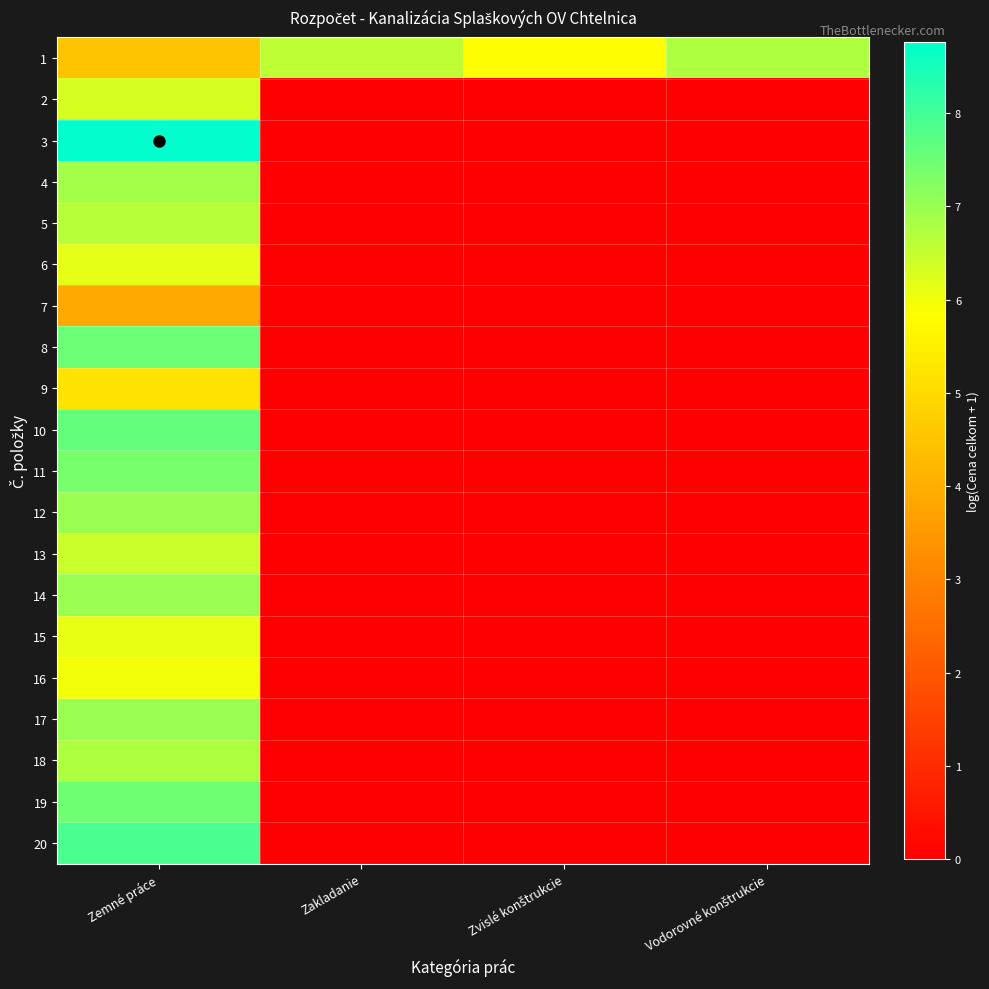

At Zemné práce, list the series in order from smallest to largest.

7, 1, 9, 16, 15, 6, 2, 13, 5, 18, 4, 12, 17, 14, 11, 19, 8, 10, 20, 3